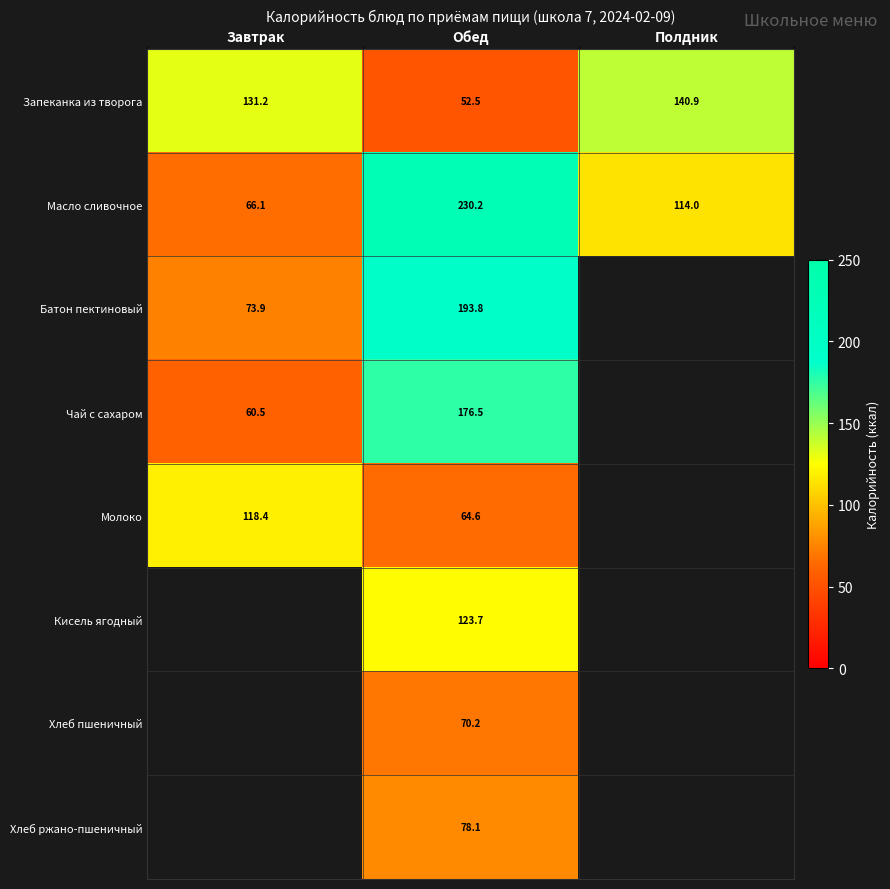

At which label does Масло сливочное first exceed 114?

Обед